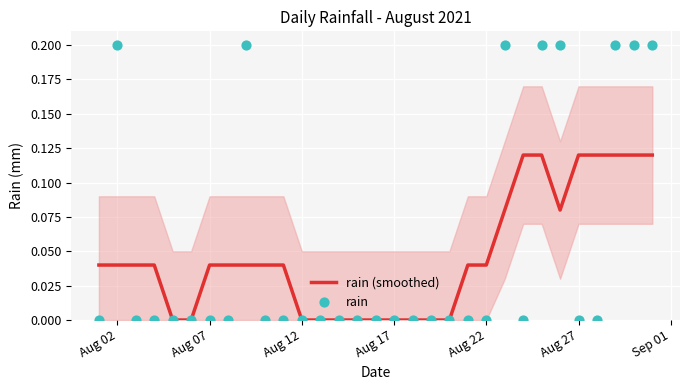

Is it true that rain (smoothed) equals 0.0 at Aug 17?

True